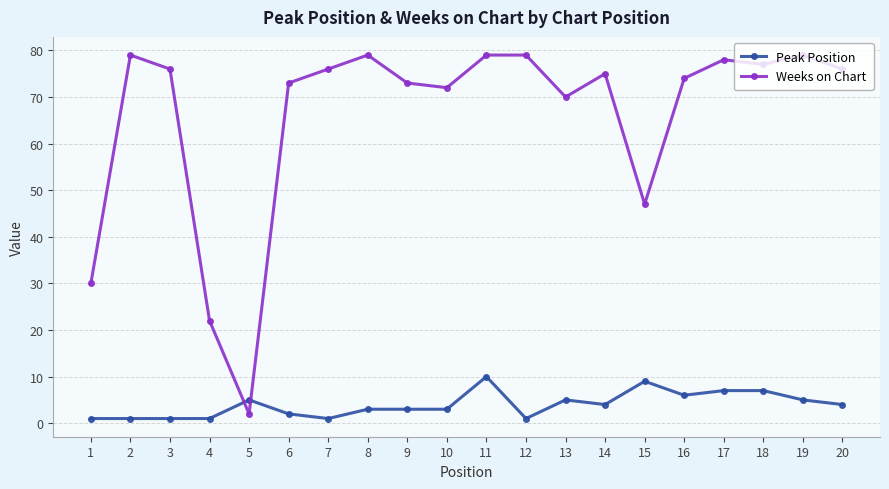

What value does the Weeks on Chart series have at 19, to the nearest 10?

80